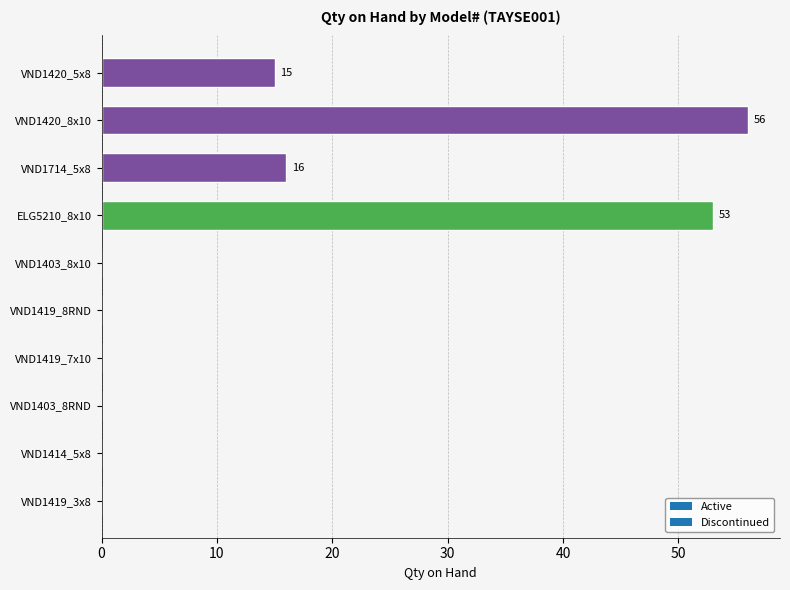

Between ELG5210_8x10 and VND1403_8x10, which is larger?

ELG5210_8x10